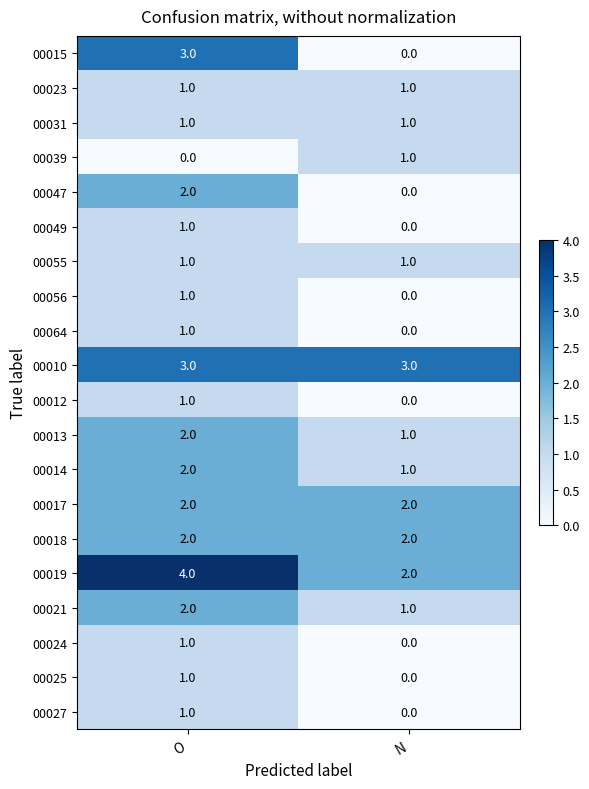

Is it true that 00010 equals 3 at N?

True